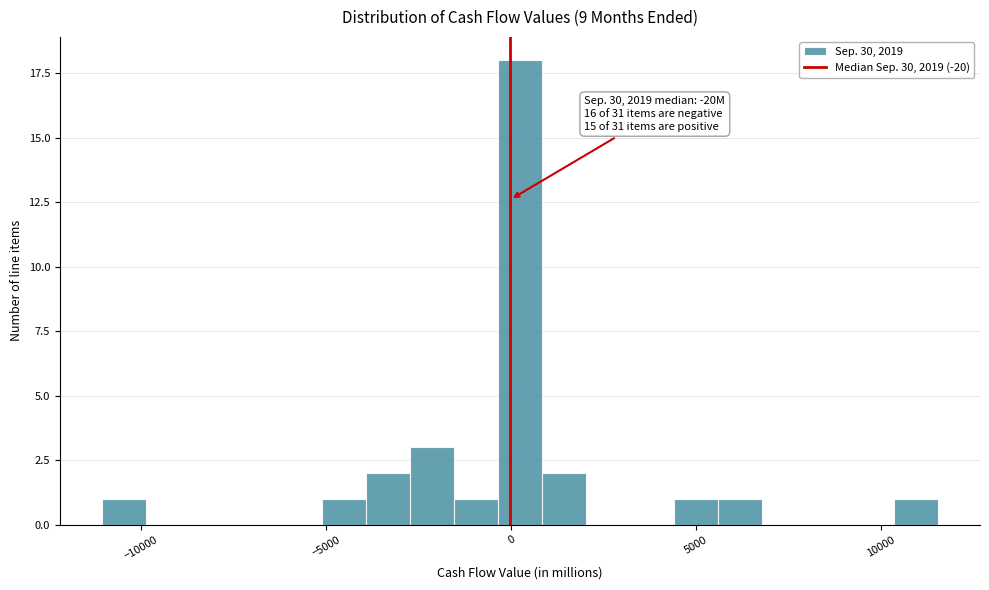

Read against the x-axis, roughly where is the centre of the tallest bar?

0